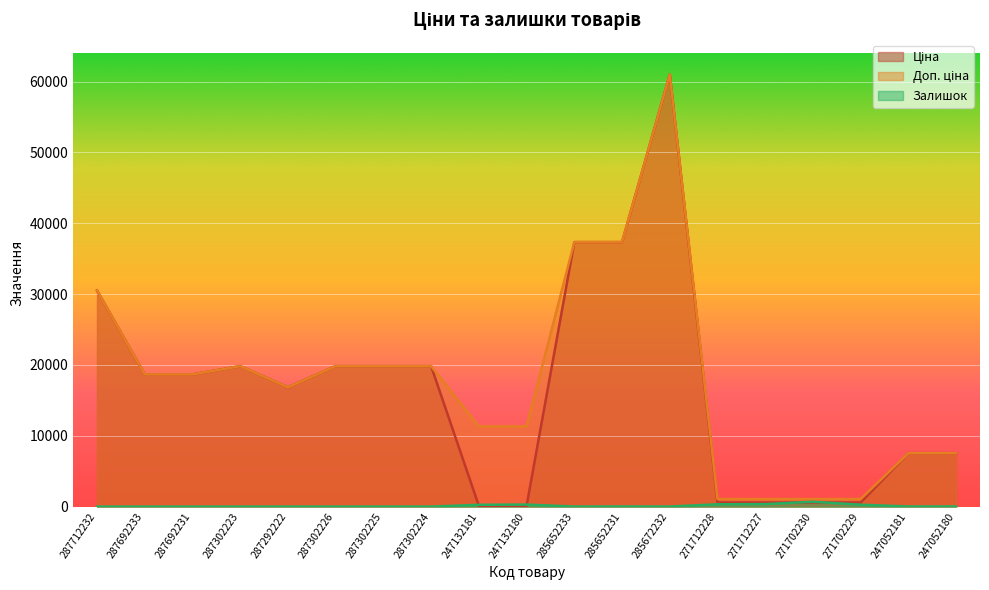

Is the value of Доп. ціна at 271712228 greater than the value of Залишок at 247052180?

Yes